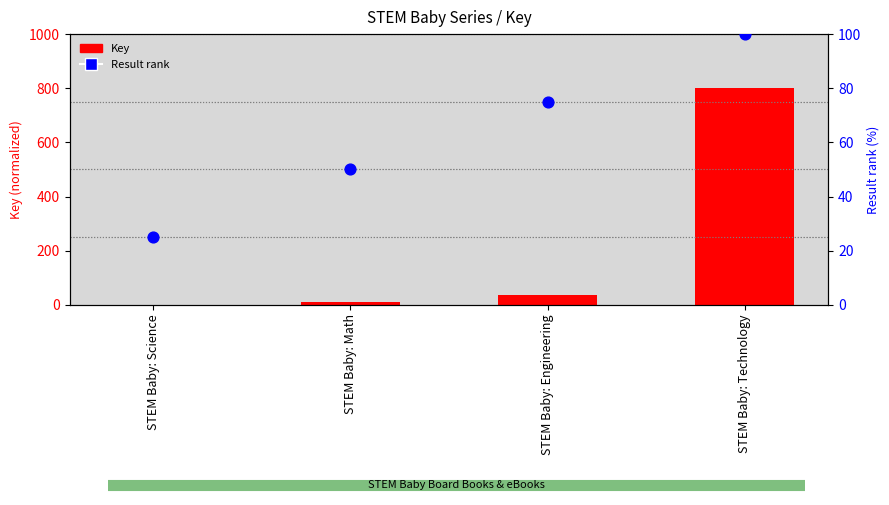

Which series reaches the minimum Y coordinate?

Key